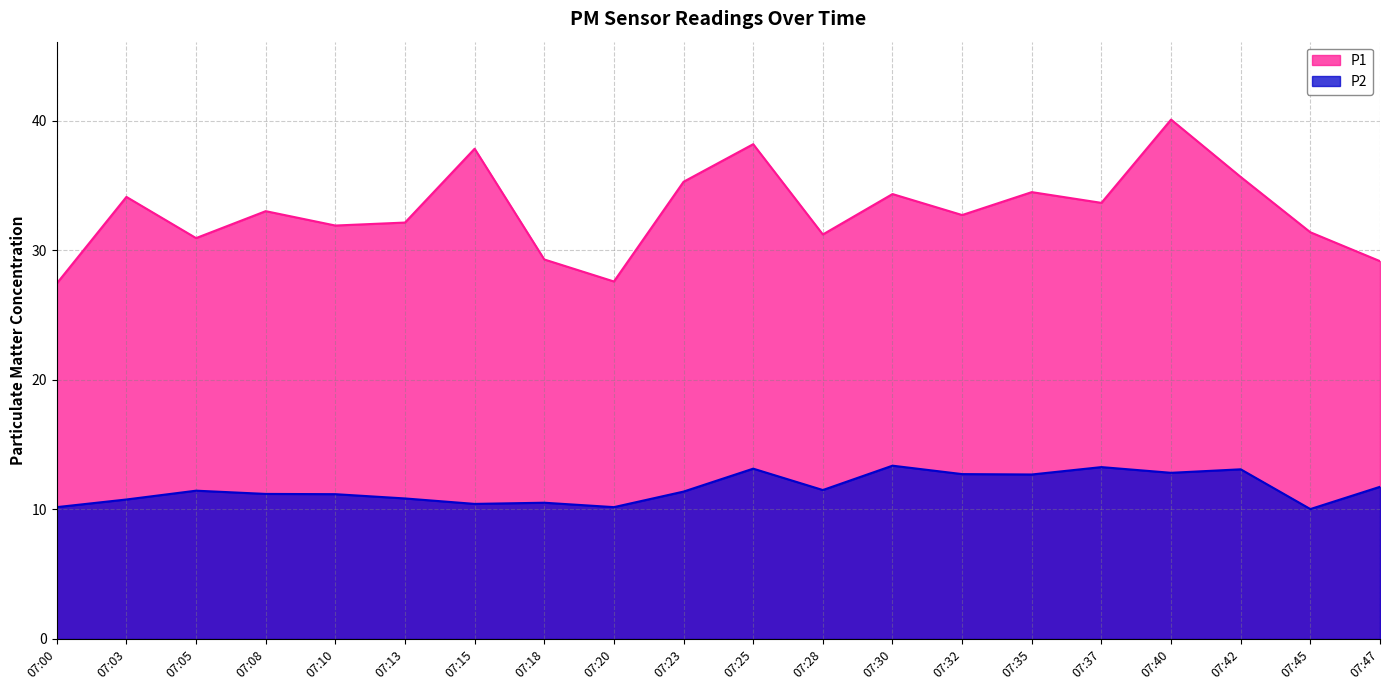

Does the chart have visible grid lines?

Yes